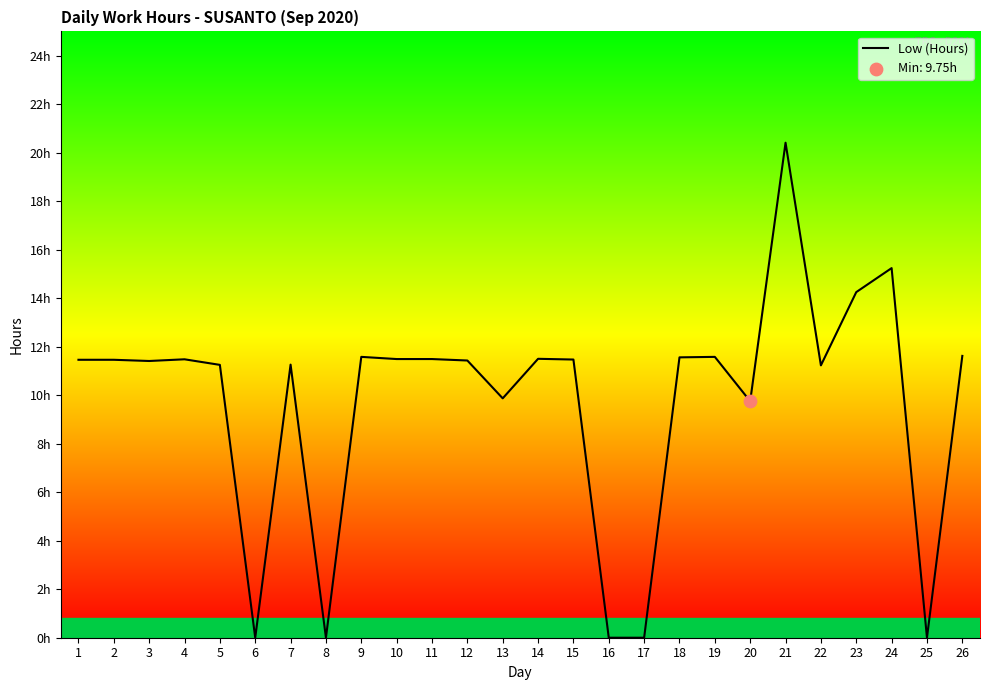

Is this an area chart (filled region under the line)?

No